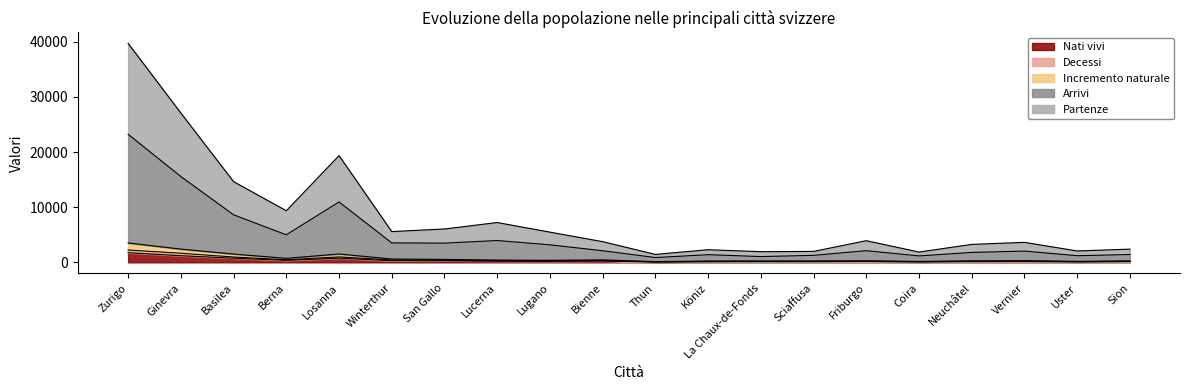

What are all the series names shown in the legend?

Nati vivi, Decessi, Incremento naturale, Arrivi, Partenze